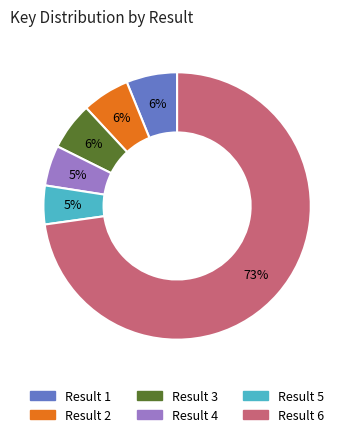

How many slices are in this pie chart?

6